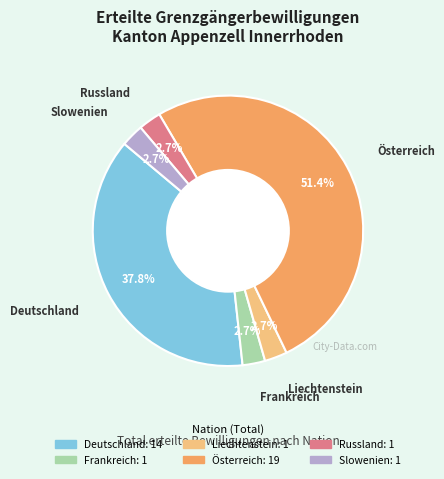

Does Frankreich represent more than half of the total?

No